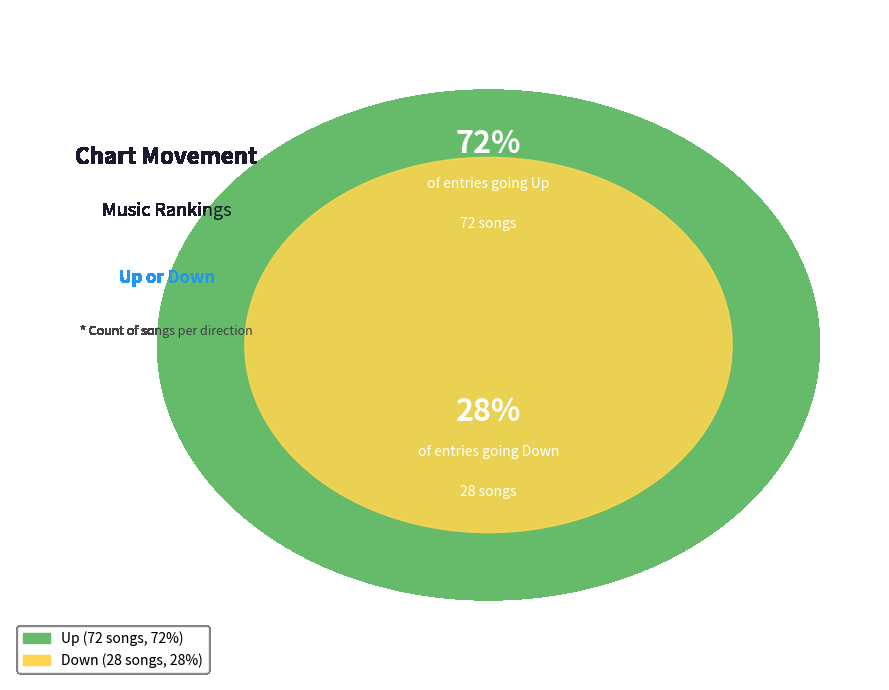

What percentage is NOT represented by Up?

28.0%